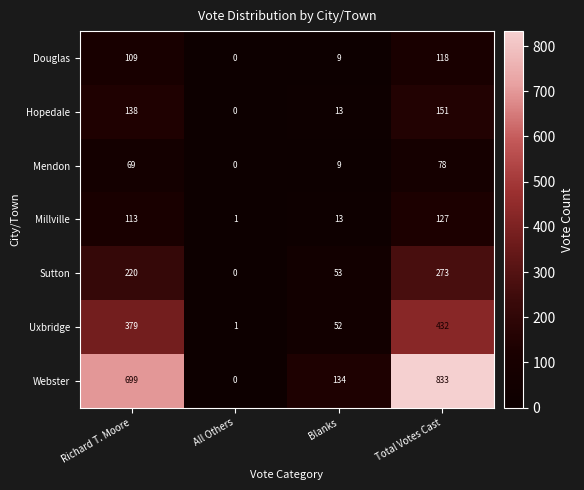

What is the difference between the Sutton values at Blanks and Richard T. Moore?

167